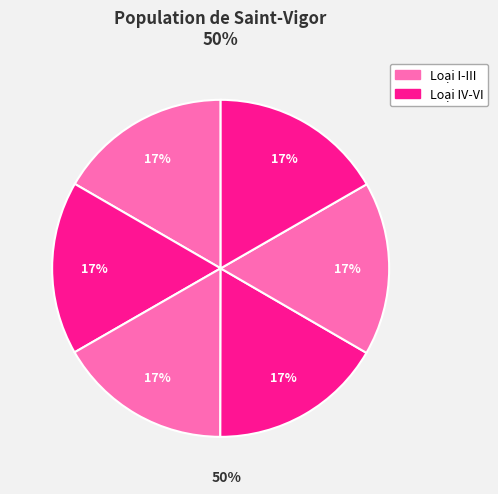

Count the number of slices in the pie.

6